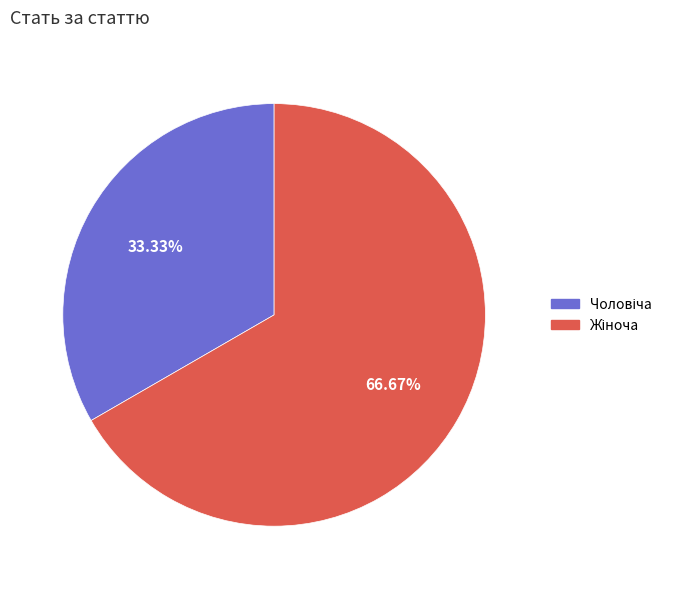

Is there any slice that represents more than half of the pie?

Yes